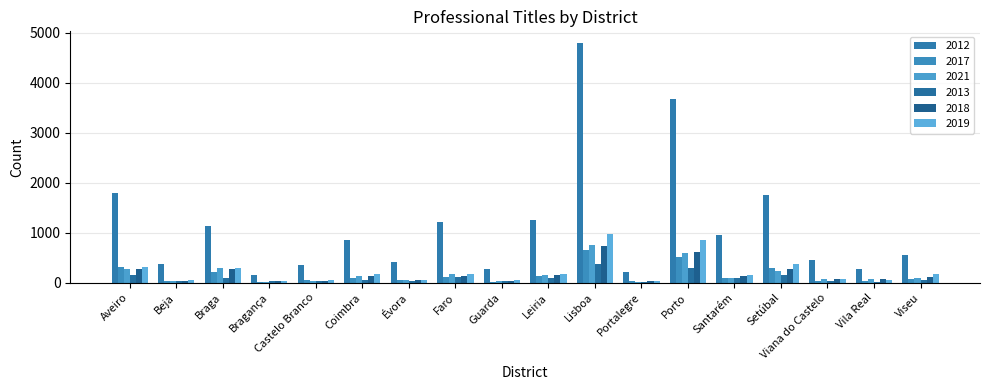

What is the lowest value of the 2021 series?

18